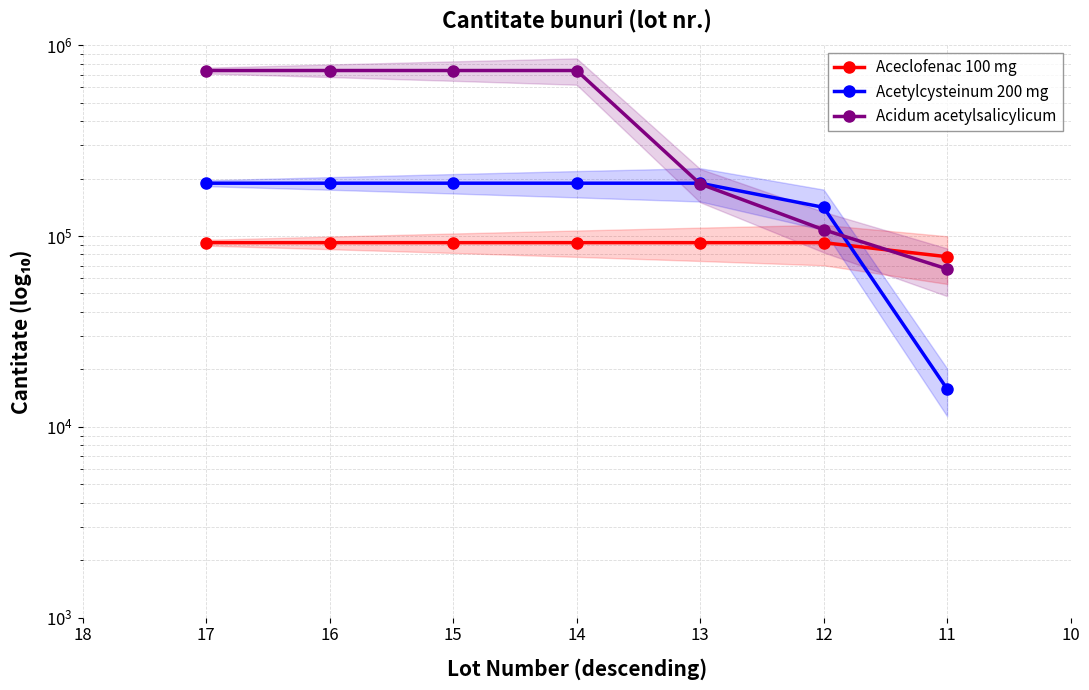

Is the value of Acetylcysteinum 200 mg at 14 greater than the value of Aceclofenac 100 mg at 13?

Yes